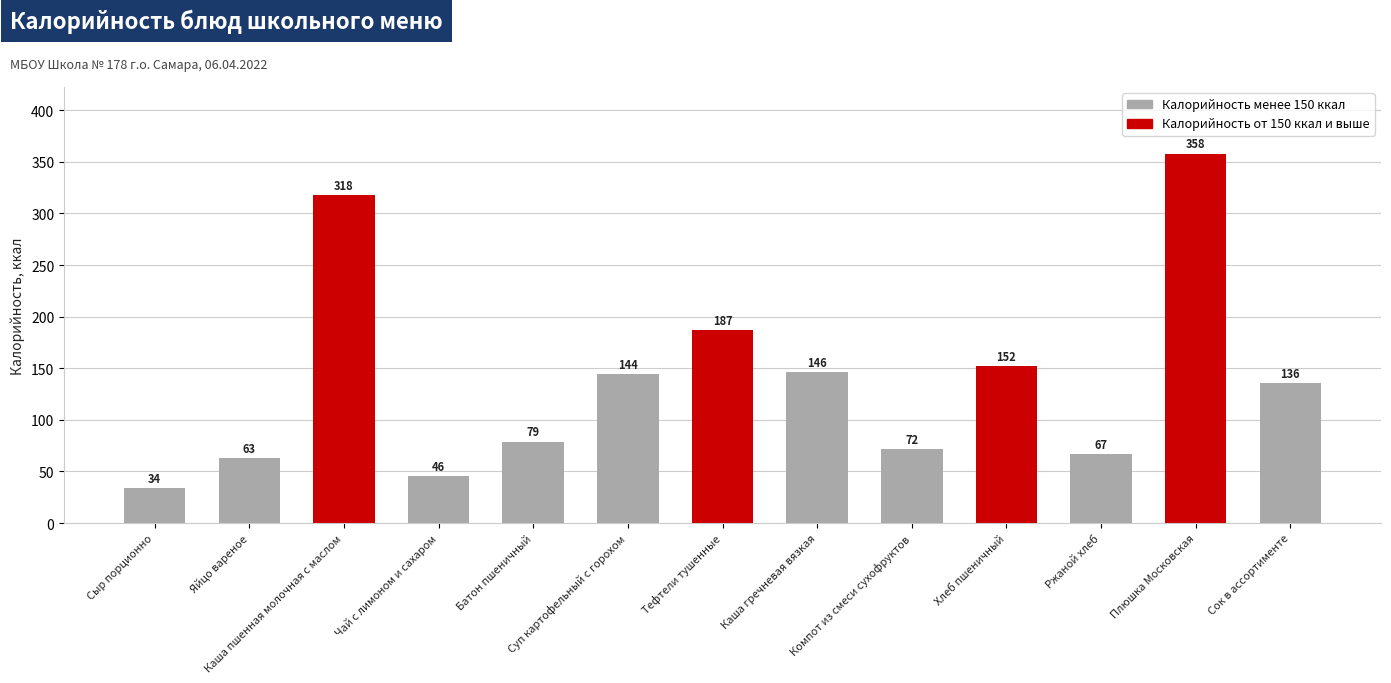

The chart shows a value of 68 at Чай с лимоном и сахаром. True or false?

False